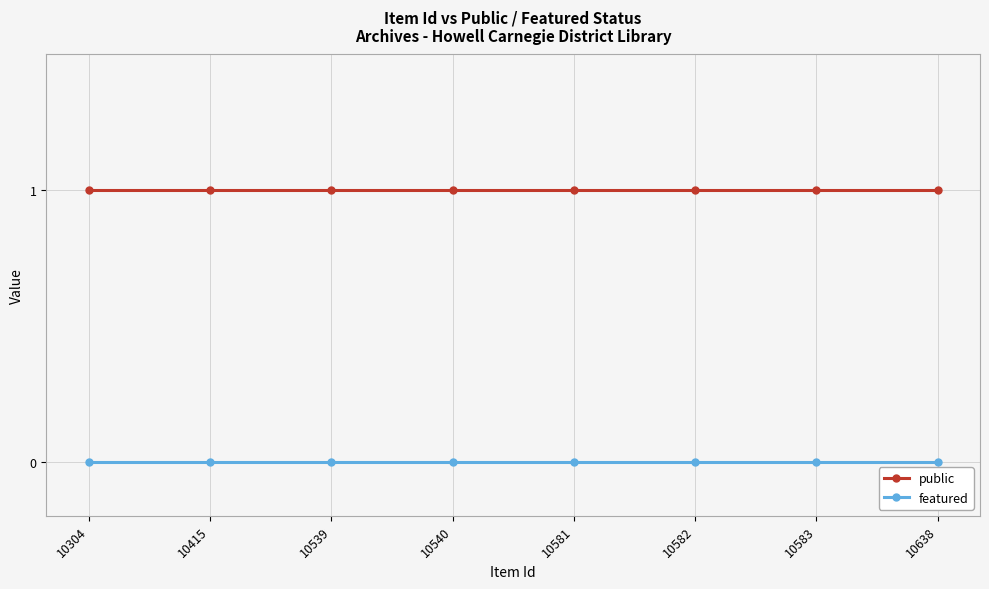

Rank the series by their maximum value, from highest to lowest.

public, featured